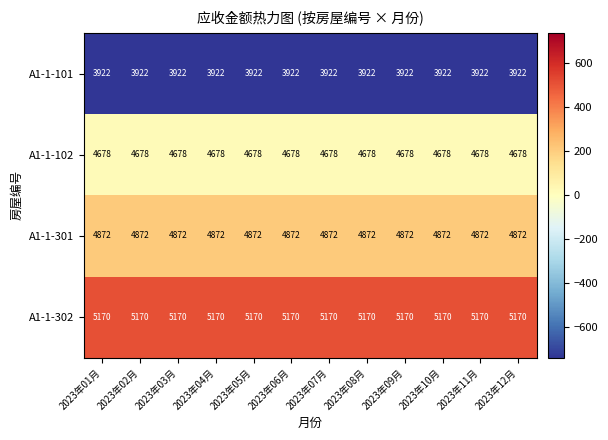

What is the average value of the A1-1-102 series?

4678